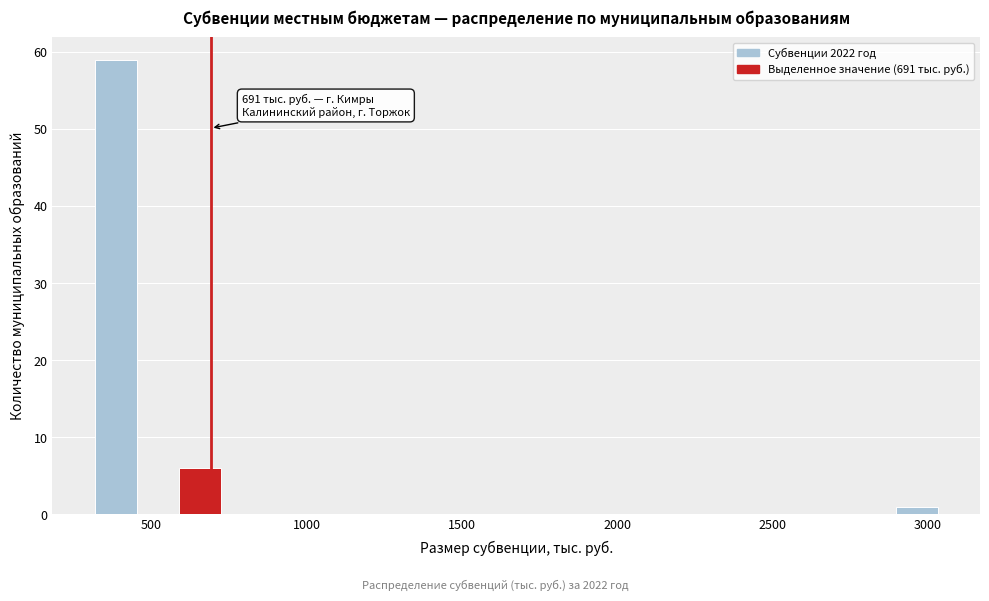

Read against the x-axis, roughly where is the centre of the tallest bar?

400